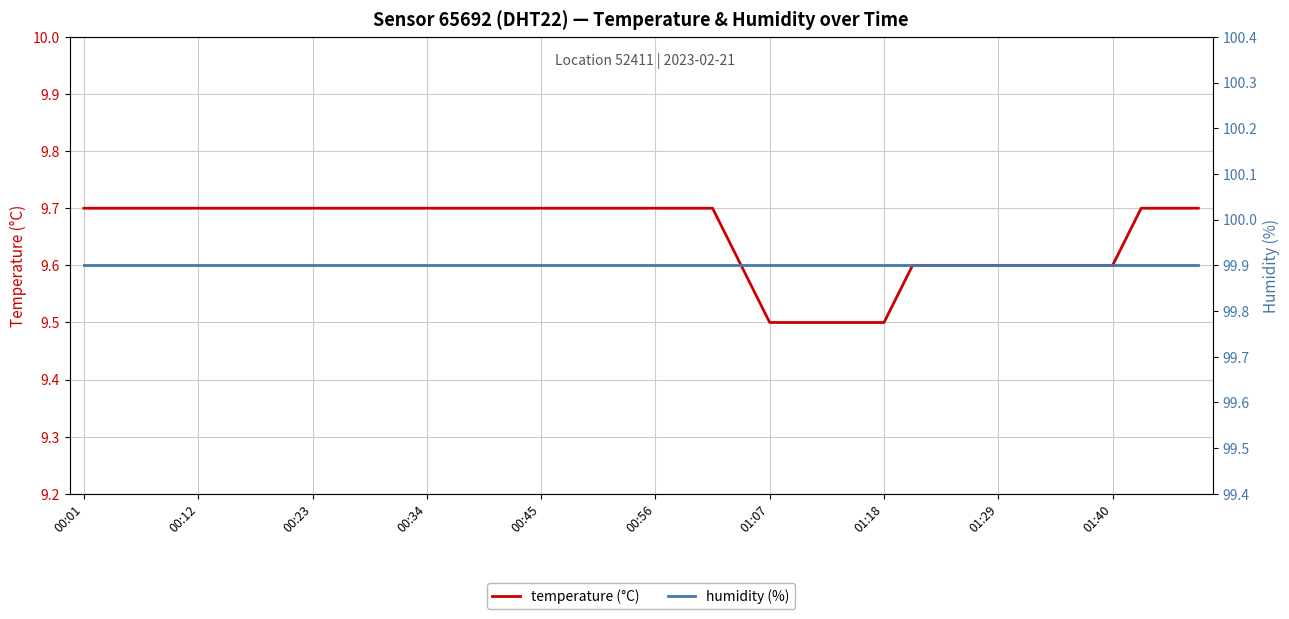

What is the highest value of the temperature (°C) series?

9.7